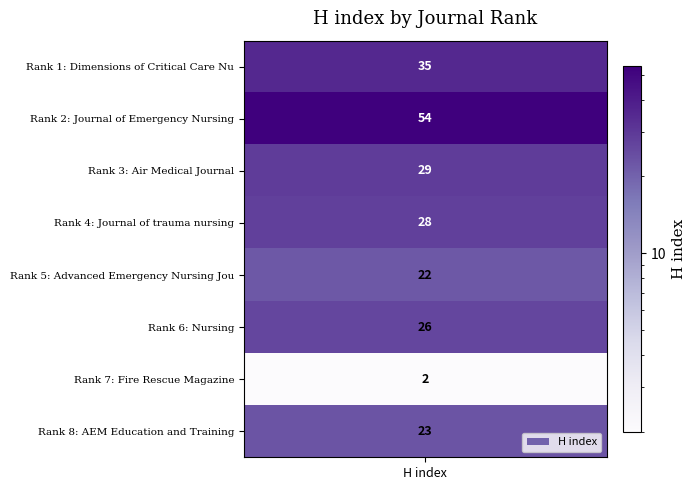

List the labels in order of value, smallest first.

Fire Rescue Magazine, Advanced Emergency Nursing Journal, AEM Education and Training, Nursing, Journal of trauma nursing, Air Medical Journal, Dimensions of Critical Care Nursing, Journal of Emergency Nursing